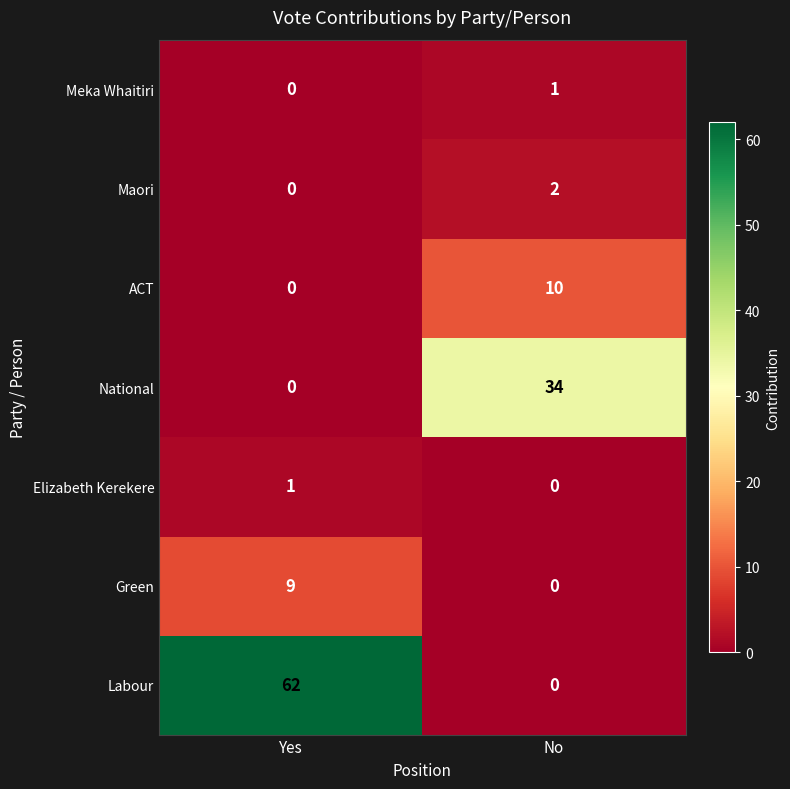

Which series has the widest spread of values?

Labour